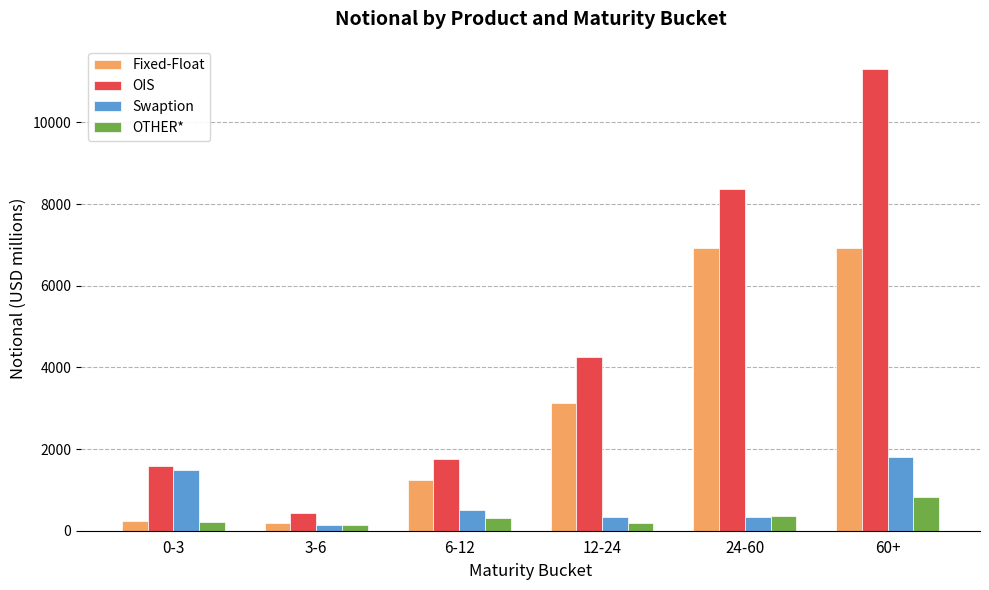

Which series changed the most between 6-12 and 60+?

OIS